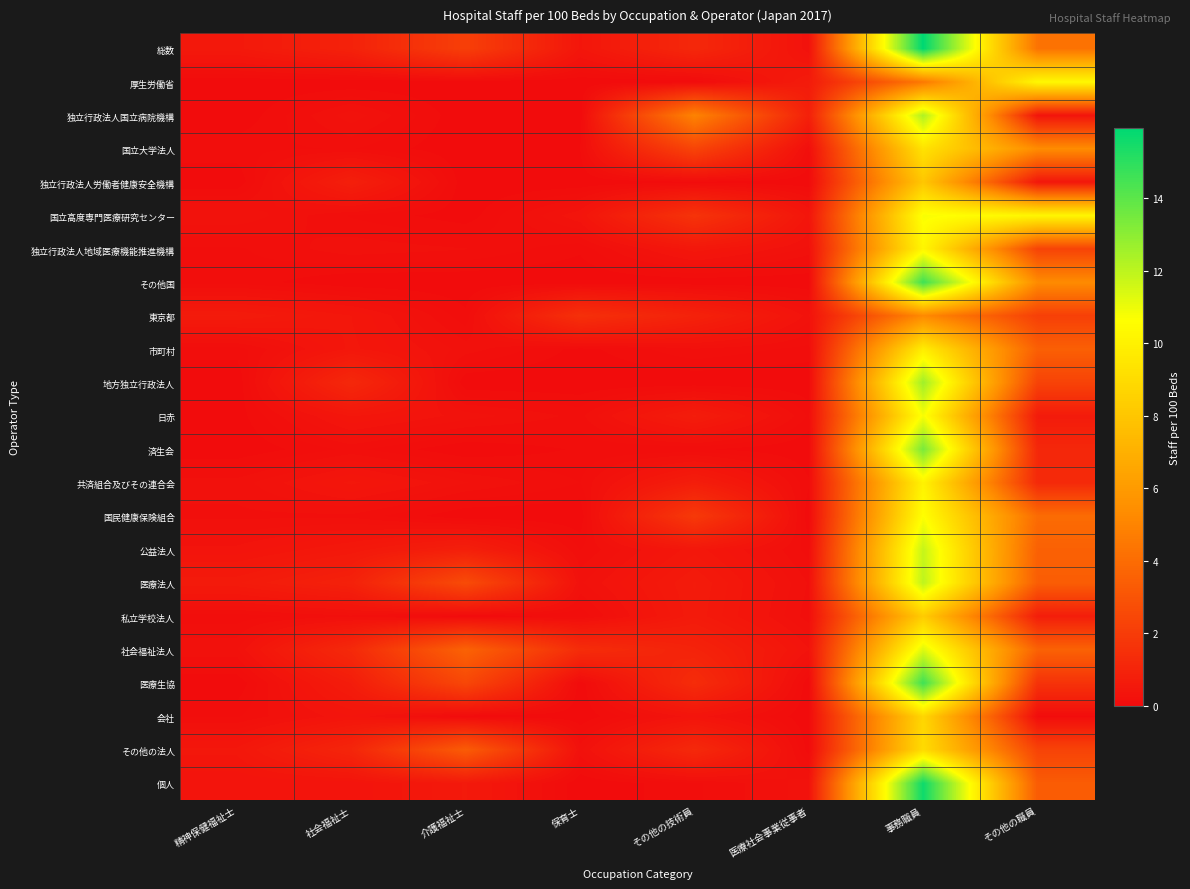

Reading right to left, list all the values displayed in this chart.

総数: その他の職員=4.3	事務職員=15.9	医療社会事業従事者=0.3	その他の技術員=1.2	保育士=0.4	介護福祉士=2.1	社会福祉士=0.9	精神保健福祉士=0.5
厚生労働省: その他の職員=10.3	事務職員=4.5	医療社会事業従事者=0.6	その他の技術員=0.0	保育士=0.0	介護福祉士=0.0	社会福祉士=0.0	精神保健福祉士=0.0
独立行政法人国立病院機構: その他の職員=0.4	事務職員=12.3	医療社会事業従事者=0.9	その他の技術員=5.0	保育士=0.0	介護福祉士=0.0	社会福祉士=0.3	精神保健福祉士=0.0
国立大学法人: その他の職員=5.3	事務職員=9.3	医療社会事業従事者=0.1	その他の技術員=2.3	保育士=0.1	介護福祉士=0.0	社会福祉士=0.1	精神保健福祉士=0.1
独立行政法人労働者健康安全機構: その他の職員=0.5	事務職員=8.0	医療社会事業従事者=0.0	その他の技術員=0.0	保育士=0.0	介護福祉士=0.0	社会福祉士=0.8	精神保健福祉士=0.0
国立高度専門医療研究センター: その他の職員=10.2	事務職員=10.8	医療社会事業従事者=0.4	その他の技術員=1.6	保育士=0.4	介護福祉士=0.0	社会福祉士=0.1	精神保健福祉士=0.3
独立行政法人地域医療機能推進機構: その他の職員=2.3	事務職員=10.2	医療社会事業従事者=0.2	その他の技術員=0.5	保育士=0.1	介護福祉士=0.2	社会福祉士=0.2	精神保健福祉士=0.1
その他国: その他の職員=5.3	事務職員=14.6	医療社会事業従事者=0.0	その他の技術員=0.0	保育士=0.0	介護福祉士=0.0	社会福祉士=0.0	精神保健福祉士=0.1
東京都: その他の職員=2.2	事務職員=5.3	医療社会事業従事者=0.3	その他の技術員=0.9	保育士=1.5	介護福祉士=0.1	社会福祉士=0.4	精神保健福祉士=0.6
市町村: その他の職員=3.5	事務職員=9.8	医療社会事業従事者=0.1	その他の技術員=0.2	保育士=0.0	介護福祉士=0.2	社会福祉士=0.5	精神保健福祉士=0.1
地方独立行政法人: その他の職員=2.3	事務職員=12.6	医療社会事業従事者=0.0	その他の技術員=0.0	保育士=0.0	介護福祉士=0.0	社会福祉士=1.2	精神保健福祉士=0.0
日赤: その他の職員=0.6	事務職員=10.8	医療社会事業従事者=0.1	その他の技術員=0.7	保育士=0.2	介護福祉士=0.3	社会福祉士=0.4	精神保健福祉士=0.0
済生会: その他の職員=1.1	事務職員=13.4	医療社会事業従事者=0.0	その他の技術員=0.1	保育士=0.1	介護福祉士=0.0	社会福祉士=0.1	精神保健福祉士=0.0
共済組合及びその連合会: その他の職員=1.2	事務職員=10.1	医療社会事業従事者=0.1	その他の技術員=0.7	保育士=0.1	介護福祉士=0.3	社会福祉士=0.5	精神保健福祉士=0.2
国民健康保険組合: その他の職員=4.0	事務職員=10.6	医療社会事業従事者=0.0	その他の技術員=1.9	保育士=0.0	介護福祉士=0.0	社会福祉士=0.2	精神保健福祉士=0.2
公益法人: その他の職員=3.5	事務職員=11.8	医療社会事業従事者=0.1	その他の技術員=0.5	保育士=0.1	介護福祉士=0.8	社会福祉士=0.5	精神保健福祉士=0.3
医療法人: その他の職員=3.4	事務職員=12.0	医療社会事業従事者=0.2	その他の技術員=0.6	保育士=0.2	介護福祉士=2.6	社会福祉士=0.9	精神保健福祉士=0.6
私立学校法人: その他の職員=0.8	事務職員=8.3	医療社会事業従事者=0.2	その他の技術員=0.6	保育士=0.1	介護福祉士=0.0	社会福祉士=0.2	精神保健福祉士=0.1
社会福祉法人: その他の職員=3.6	事務職員=11.3	医療社会事業従事者=0.3	その他の技術員=1.0	保育士=1.4	介護福祉士=3.6	社会福祉士=1.2	精神保健福祉士=0.2
医療生協: その他の職員=1.6	事務職員=14.6	医療社会事業従事者=0.0	その他の技術員=1.3	保育士=0.0	介護福祉士=2.5	社会福祉士=0.7	精神保健福祉士=0.0
会社: その他の職員=0.1	事務職員=8.8	医療社会事業従事者=0.0	その他の技術員=0.4	保育士=0.0	介護福祉士=0.0	社会福祉士=0.4	精神保健福祉士=0.1
その他の法人: その他の職員=2.3	事務職員=9.0	医療社会事業従事者=0.0	その他の技術員=1.2	保育士=0.2	介護福祉士=3.3	社会福祉士=1.1	精神保健福祉士=0.5
個人: その他の職員=3.3	事務職員=15.6	医療社会事業従事者=0.3	その他の技術員=0.1	保育士=0.0	介護福祉士=0.6	社会福祉士=0.3	精神保健福祉士=0.3